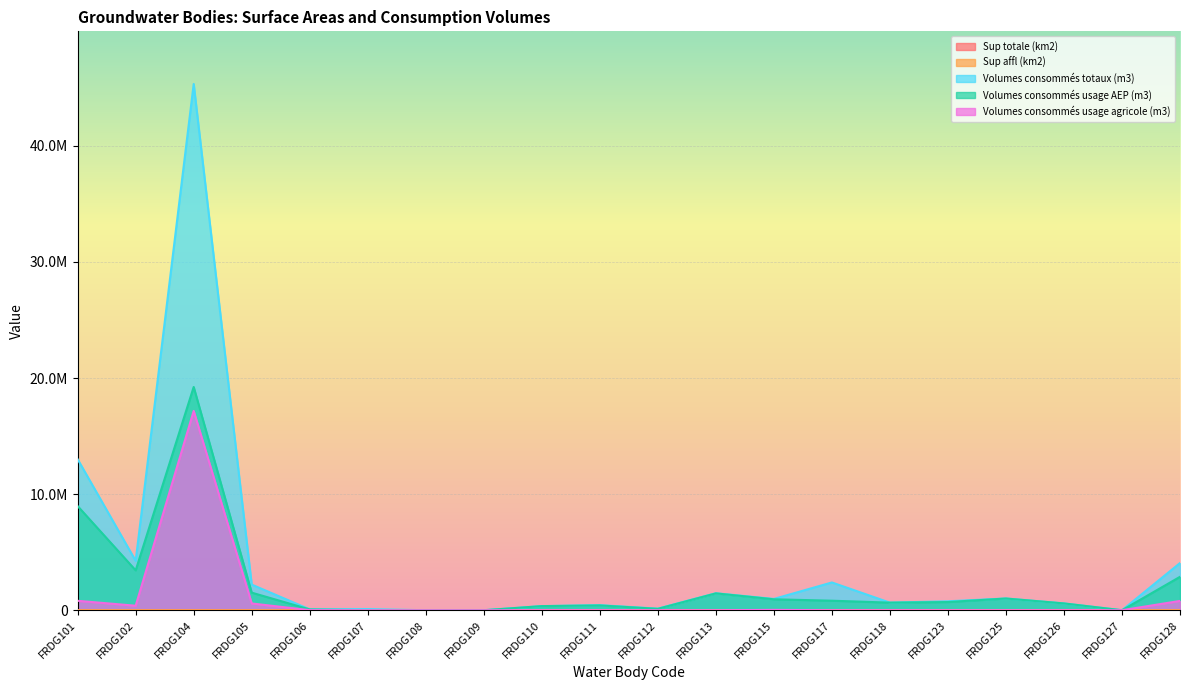

After their last crossing, which series has the higher values: Volumes consommés usage AEP (m3) or Sup affl (km2)?

Volumes consommés usage AEP (m3)